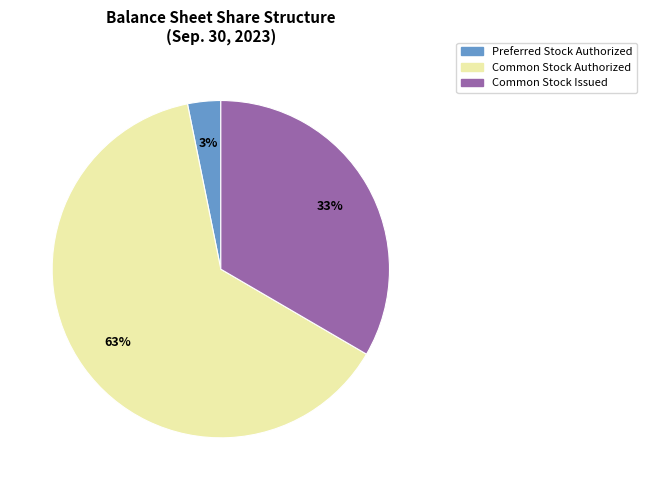

True or false: Common Stock Authorized accounts for 63% of the total.

True